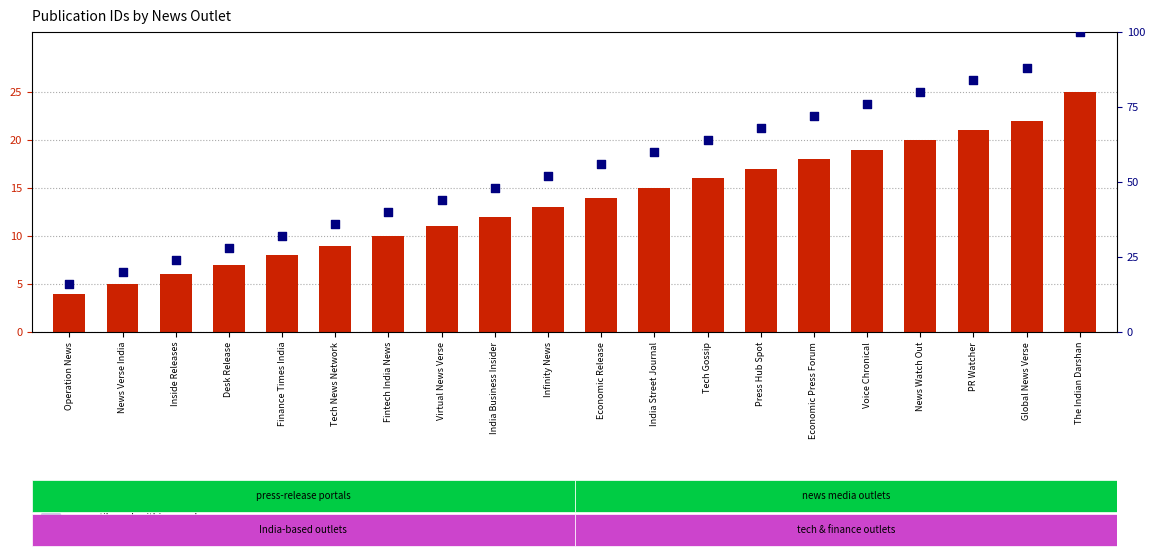

Which series reaches the maximum Y coordinate?

percentile rank